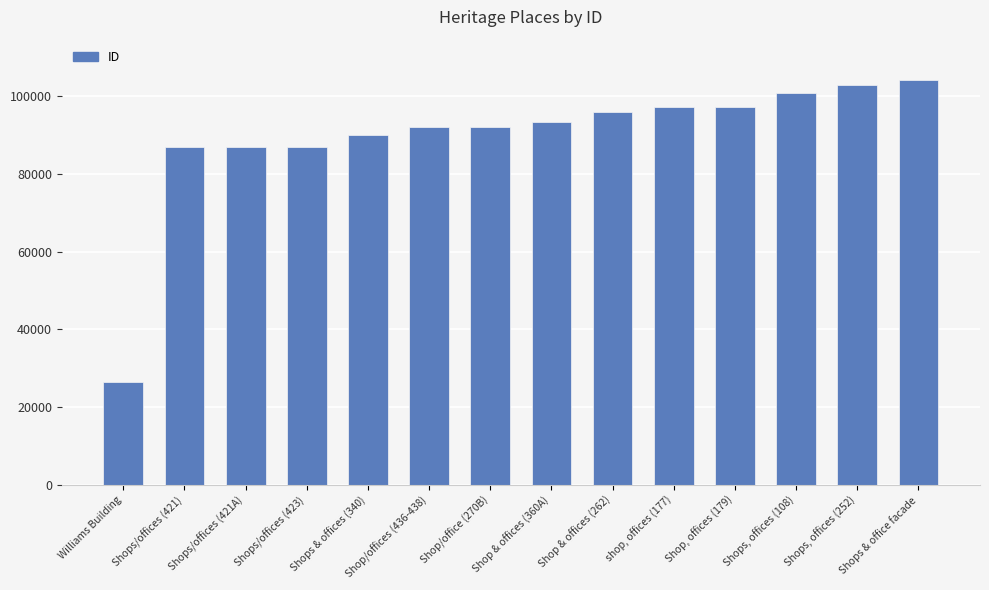

The value at Shops & office facade is 104045. True or false?

True